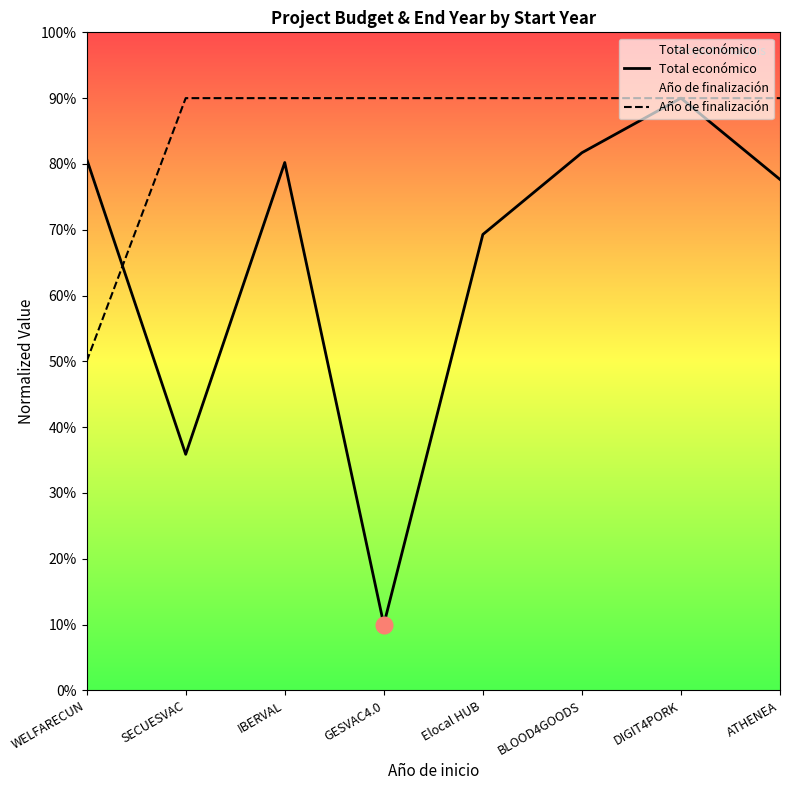

After their last crossing, which series has the higher values: Año de finalización or Total económico?

Año de finalización